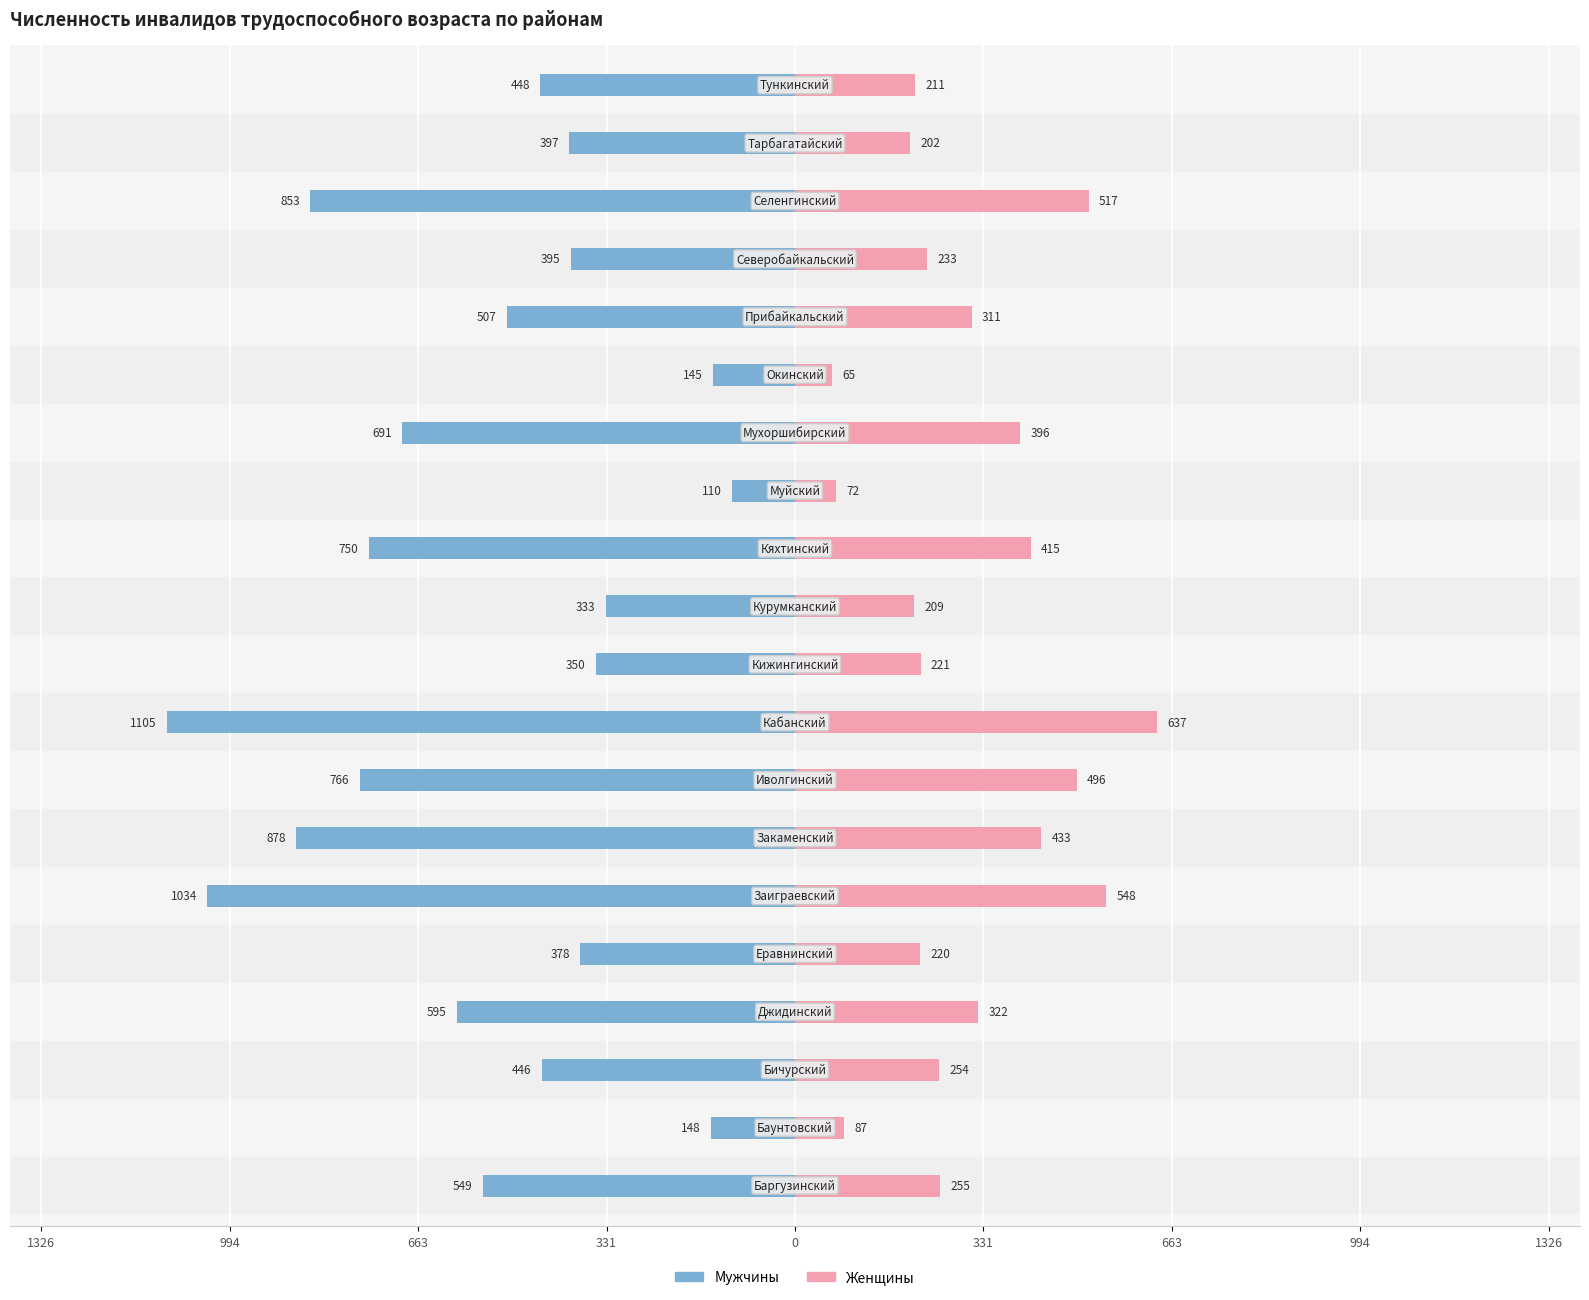

Is the value of Мужчины at 1326 greater than the value of Женщины at 331?

No